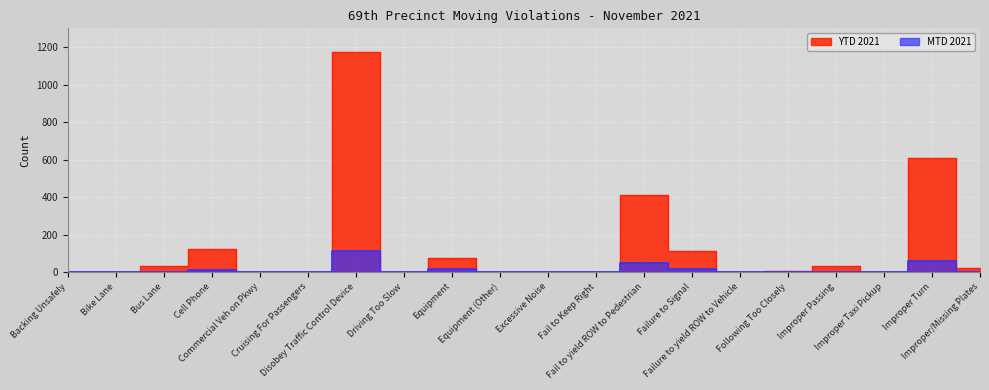

Between Fail to yield ROW to Pedestrian and Improper Taxi Pickup, which series saw the biggest shift?

YTD 2021